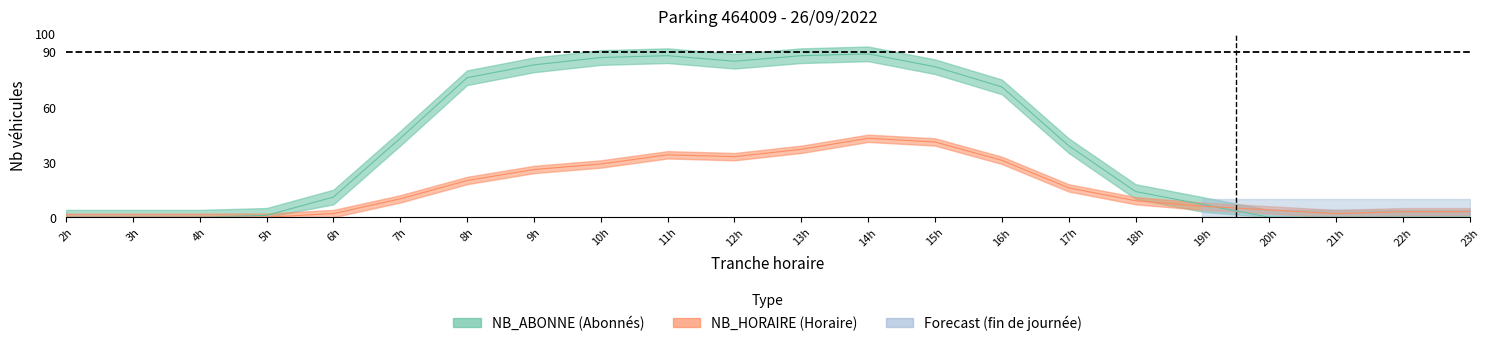

How many lines are shown in the chart?

2